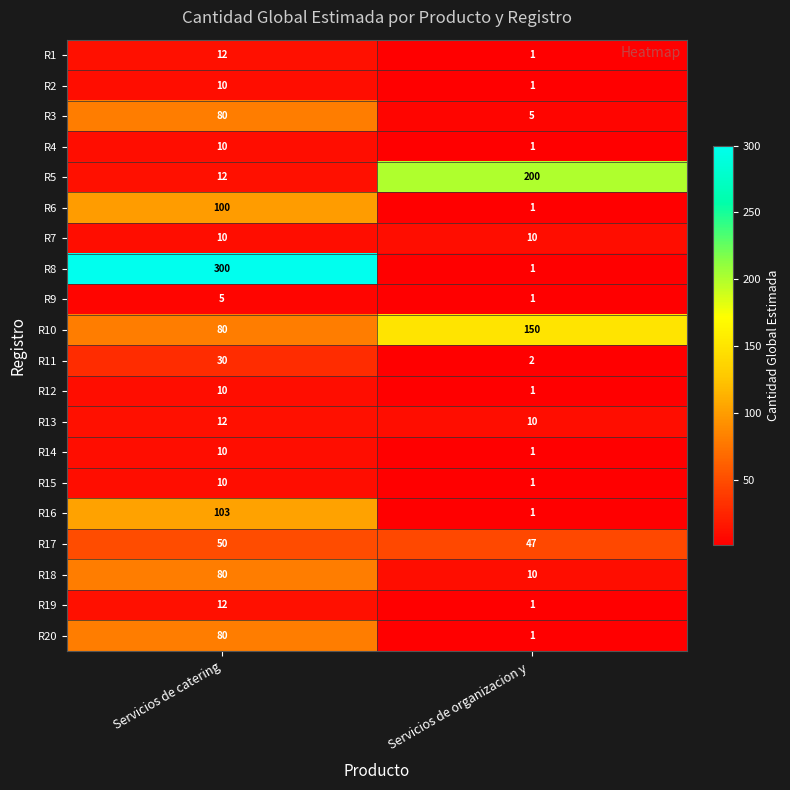

Rank the categories by R11 value from lowest to highest.

Servicios de organizacion y , Servicios de catering